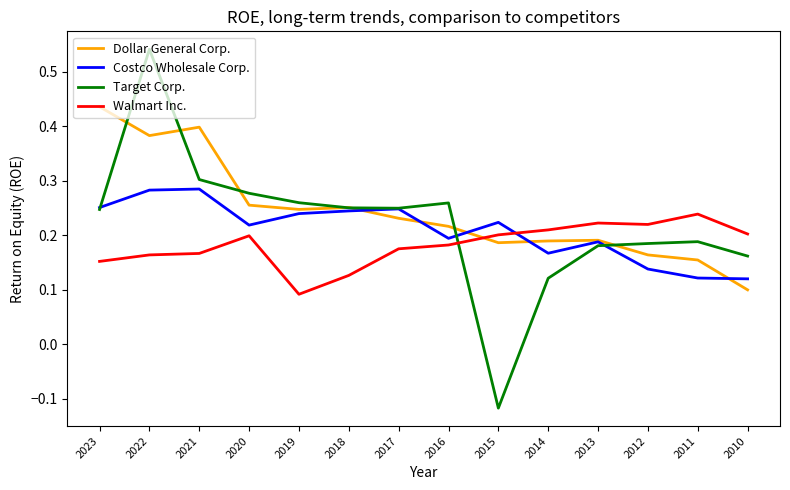

Rank the series by their maximum value, from highest to lowest.

Target Corp., Dollar General Corp., Costco Wholesale Corp., Walmart Inc.